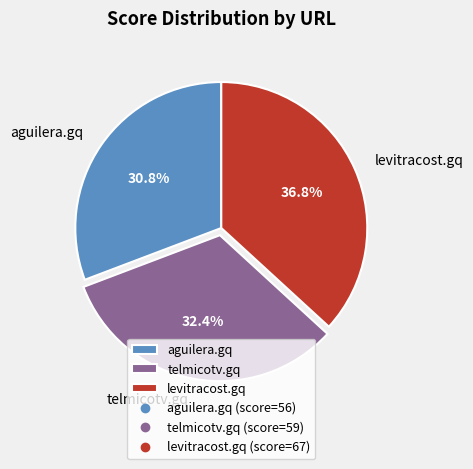

Is it true that levitracost.gq is 42% of the pie?

False